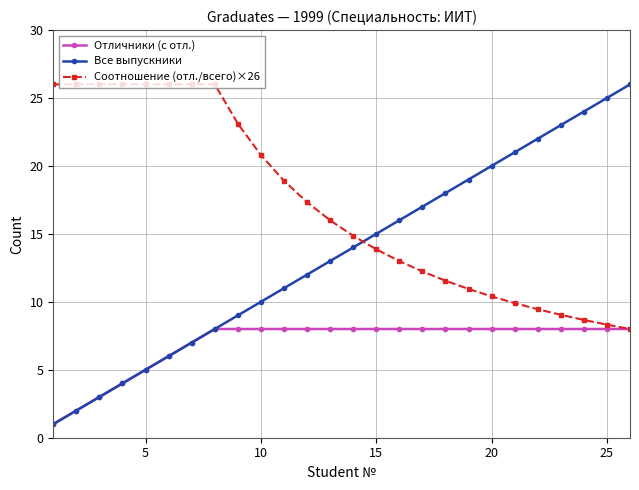

Which series has the largest total across all categories?

Соотношение (отл./всего)×26